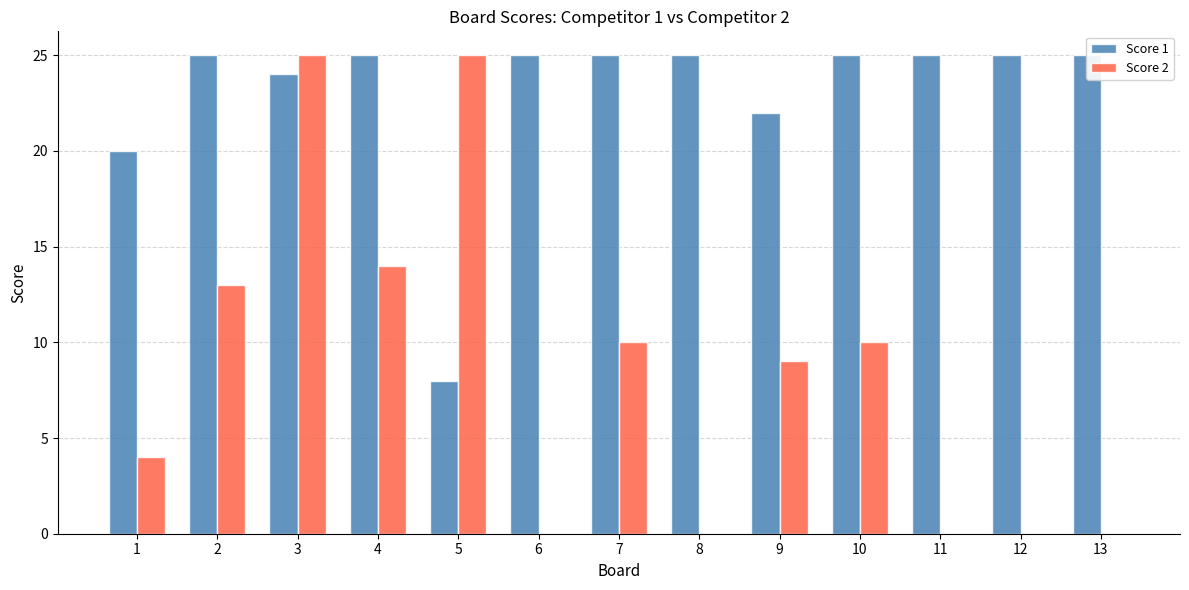

How many groups of bars are there?

13